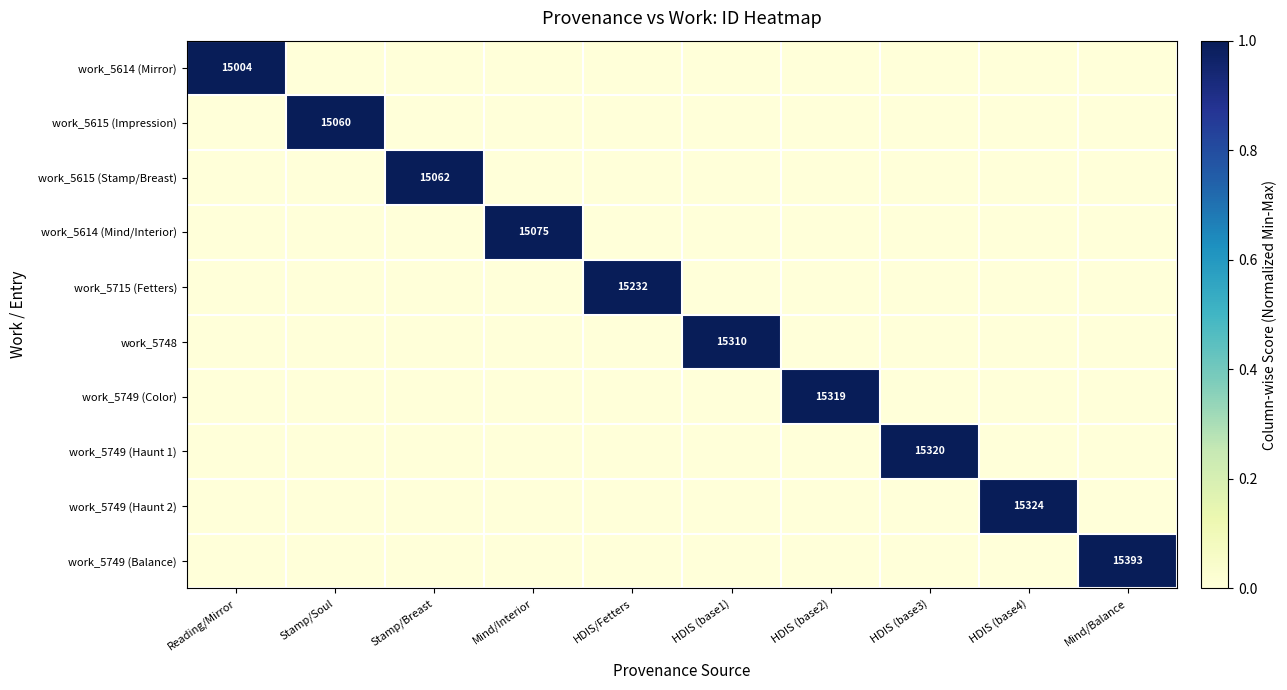

The work_5748 series shows 7339 at HDIS (base1). True or false?

False